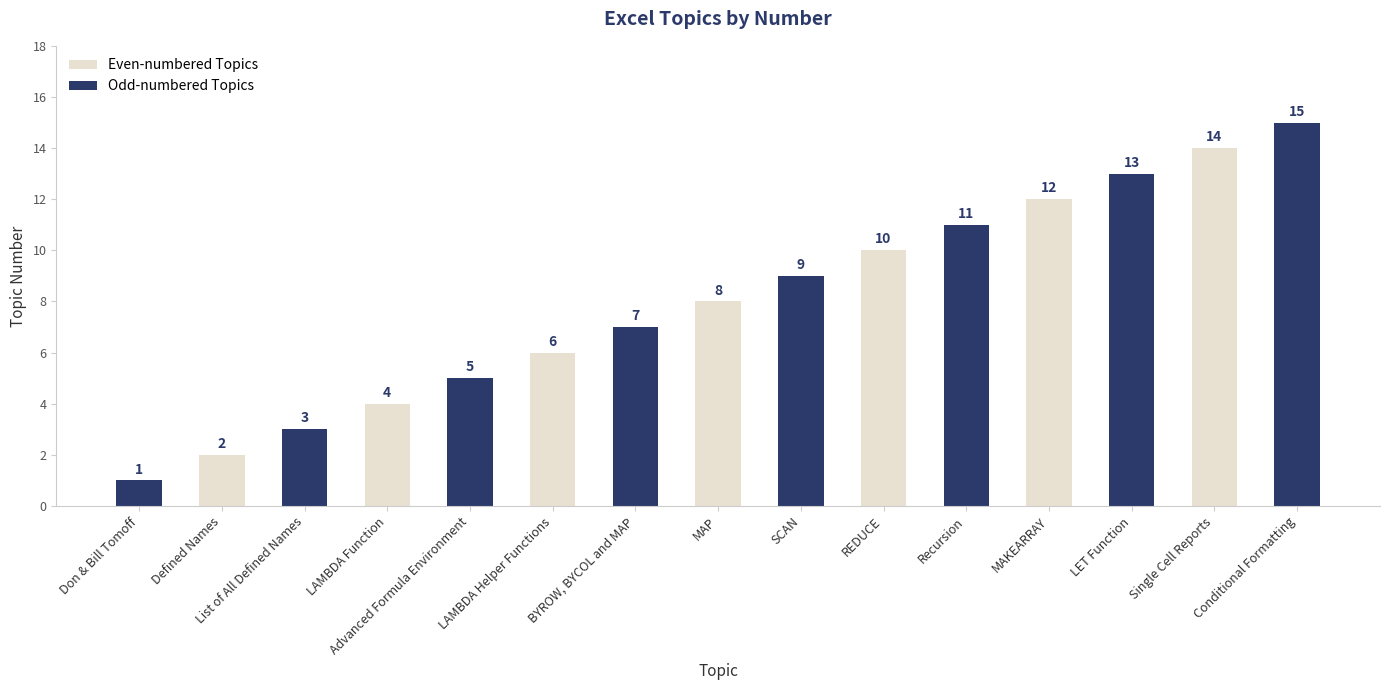

Which has a higher value, Single Cell Reports or SCAN?

Single Cell Reports